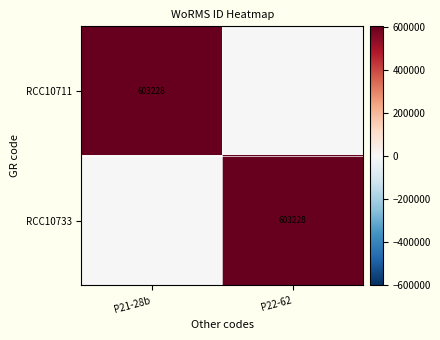

The RCC10733 series shows 784910 at P22-62. True or false?

False